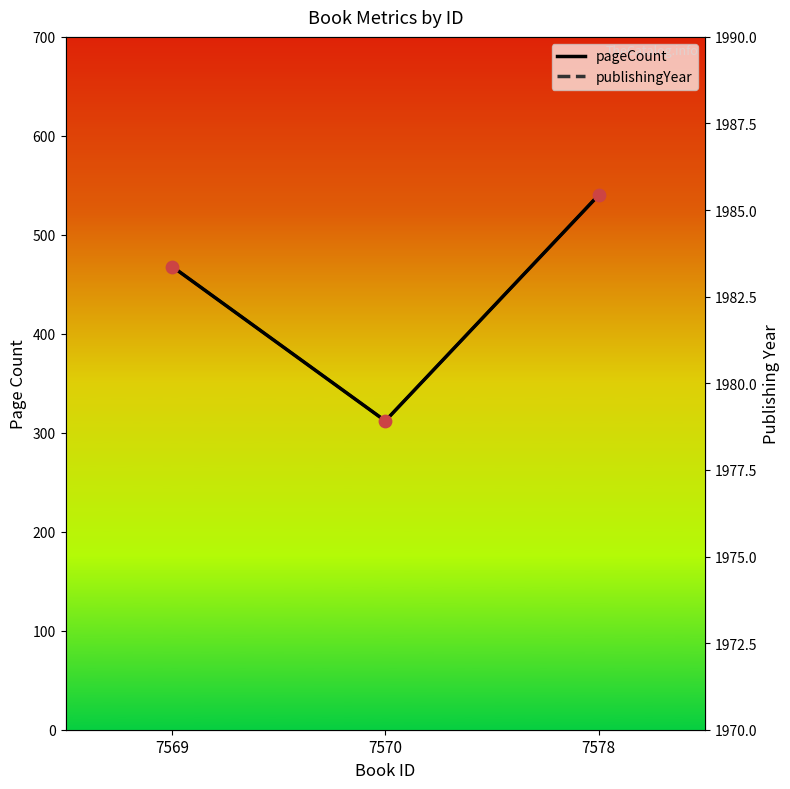

Which series reaches the maximum Y coordinate?

publishingYear